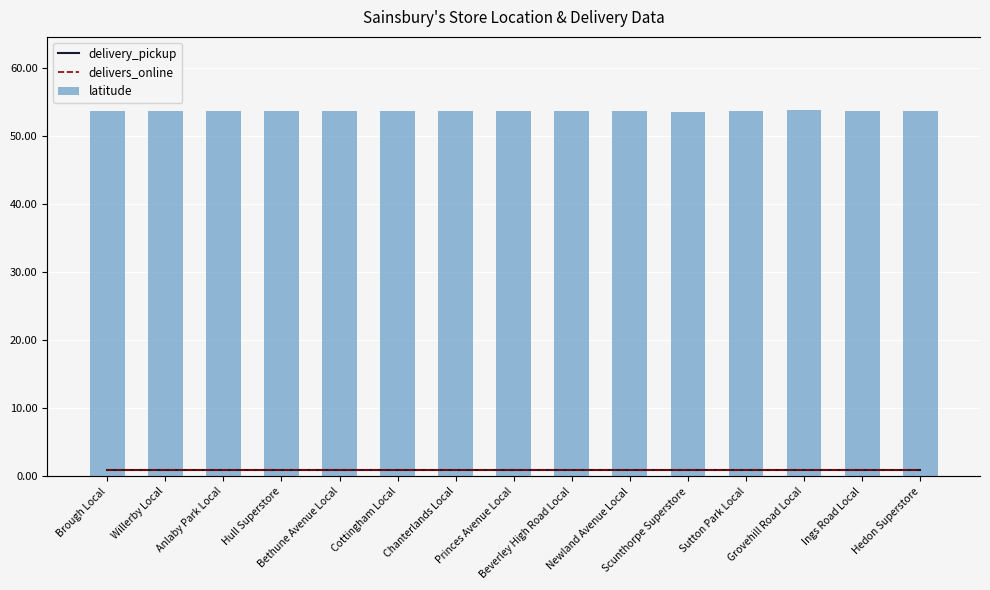

At Bethune Avenue Local, list the series in order from largest to smallest.

latitude, delivery_pickup, delivers_online